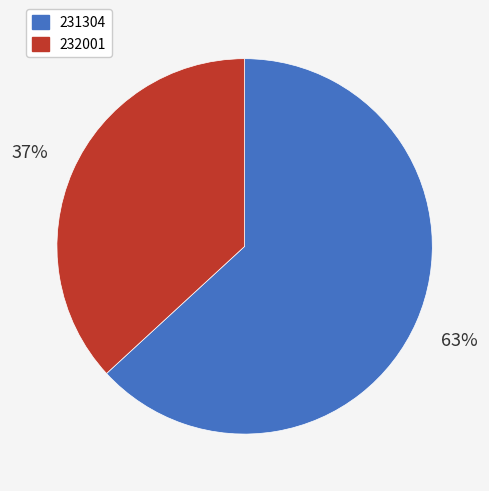

How many segments does this pie chart have?

2